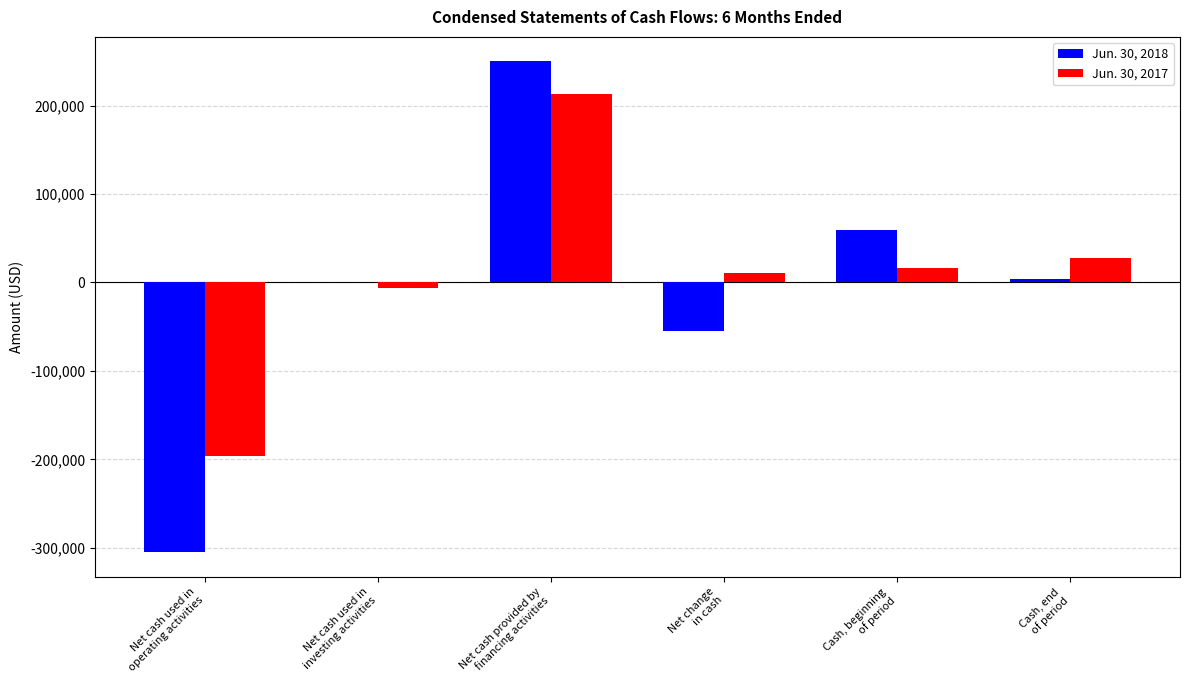

Count the number of data series in this chart.

2